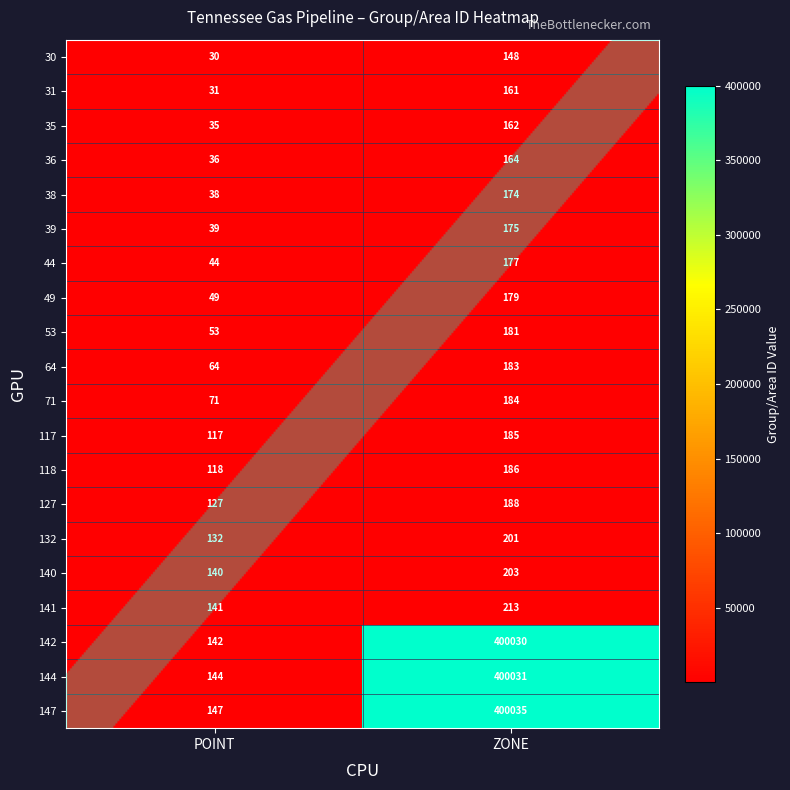

Is it true that 30 equals 148 at ZONE?

True